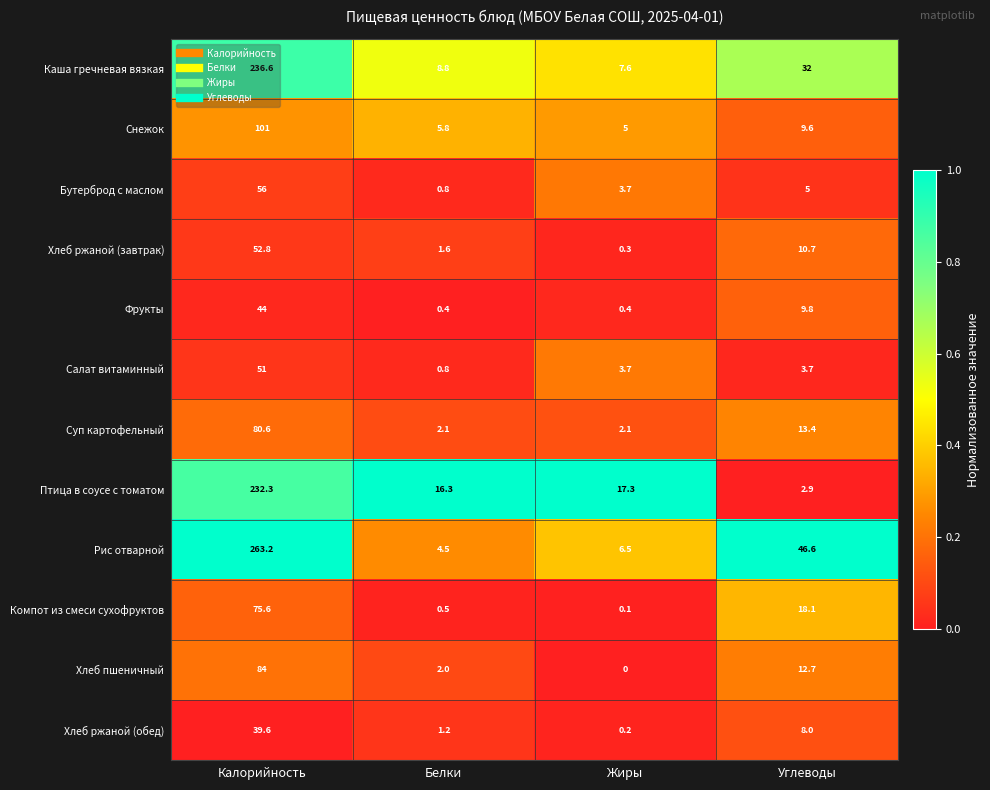

What is the sum of all Салат витаминный values?

59.2